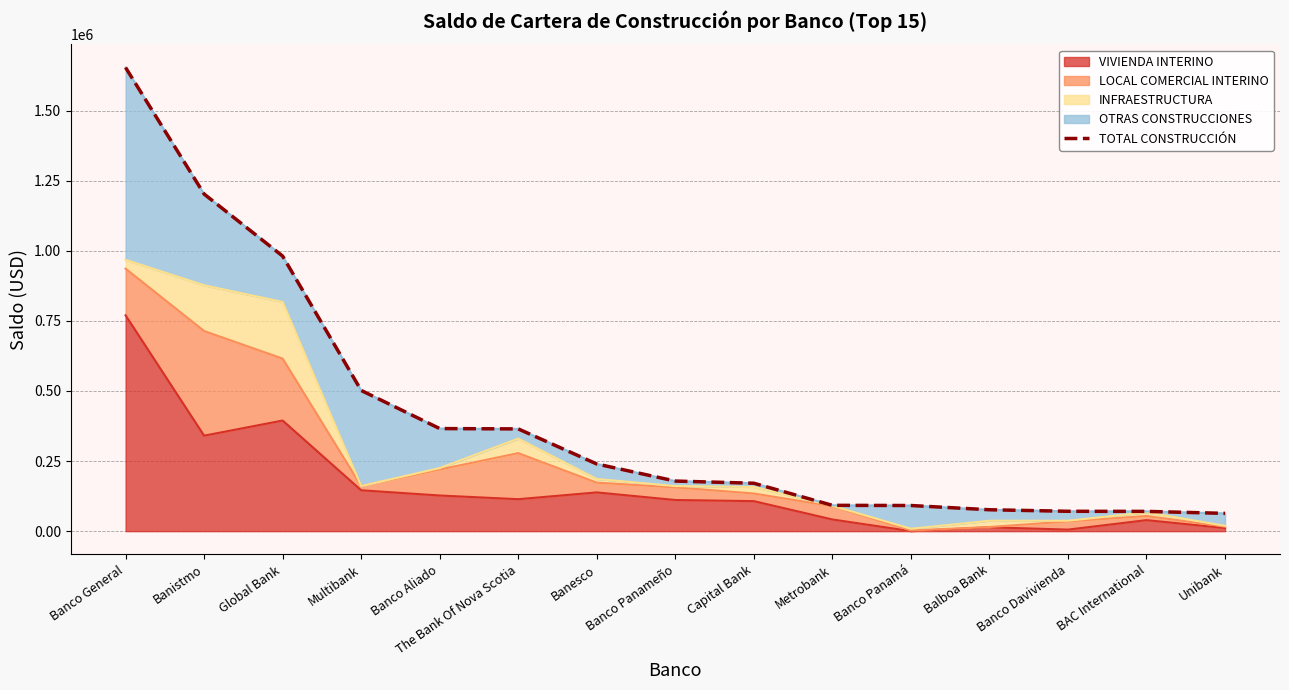

What position from the right is The Bank Of Nova Scotia?

10